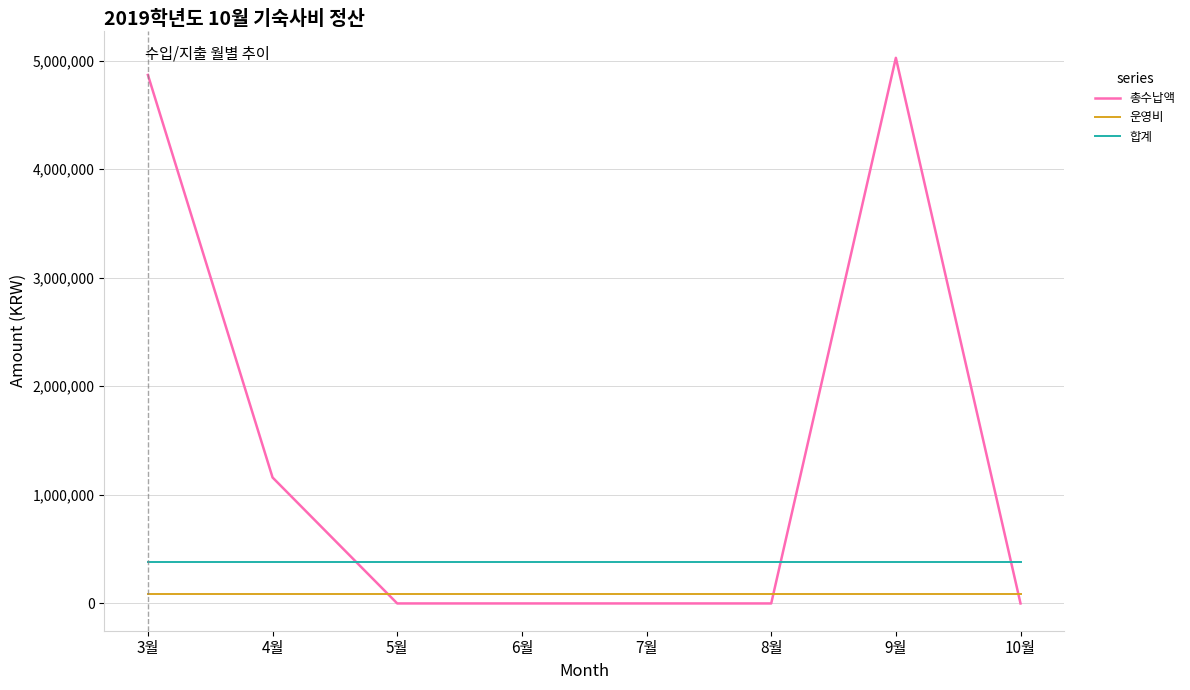

What is the greatest value displayed?

5025000